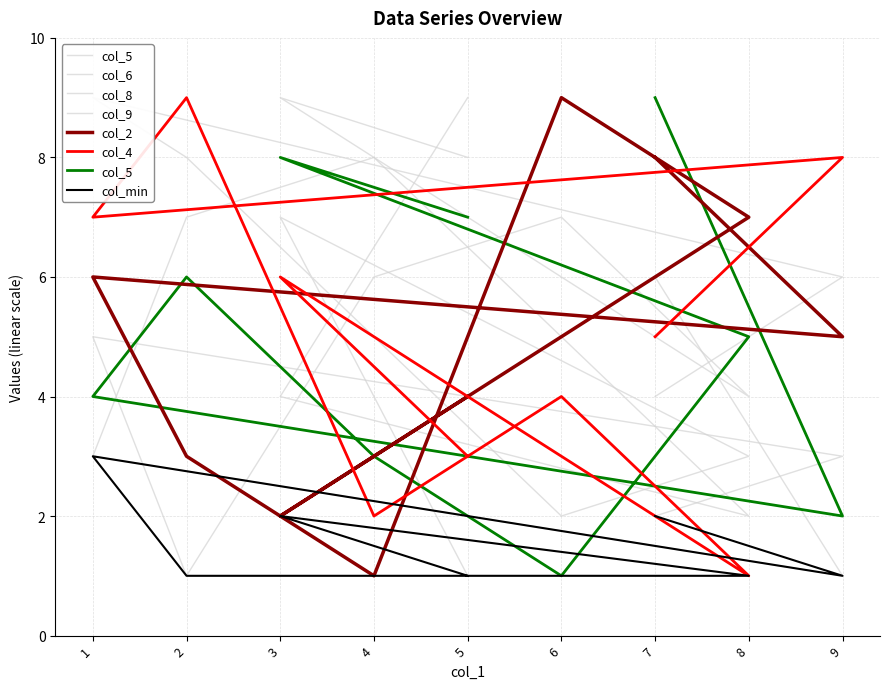

How many data points in col_5 are less than 5?

4